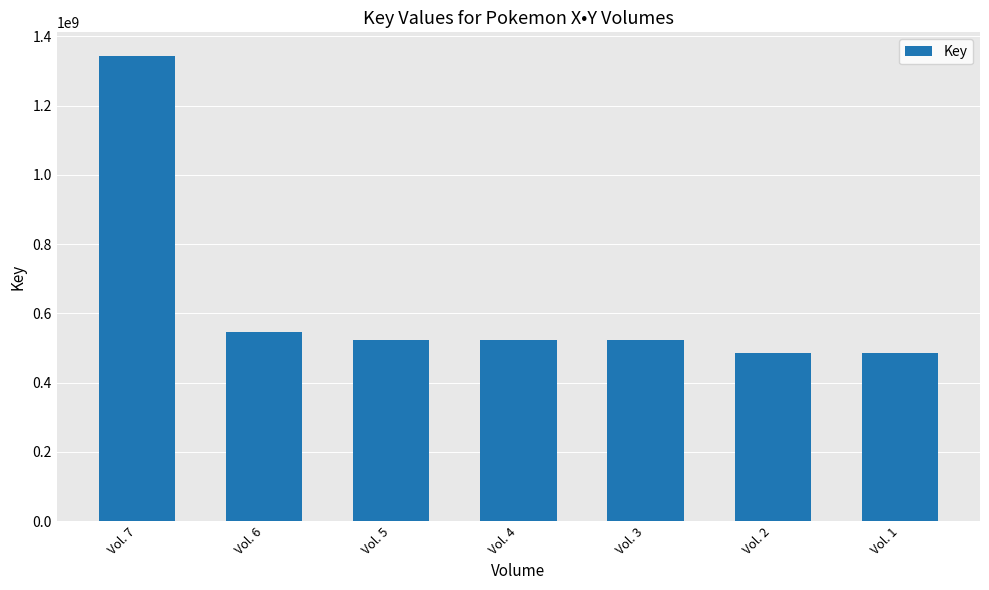

What is the greatest value displayed?

1344338205